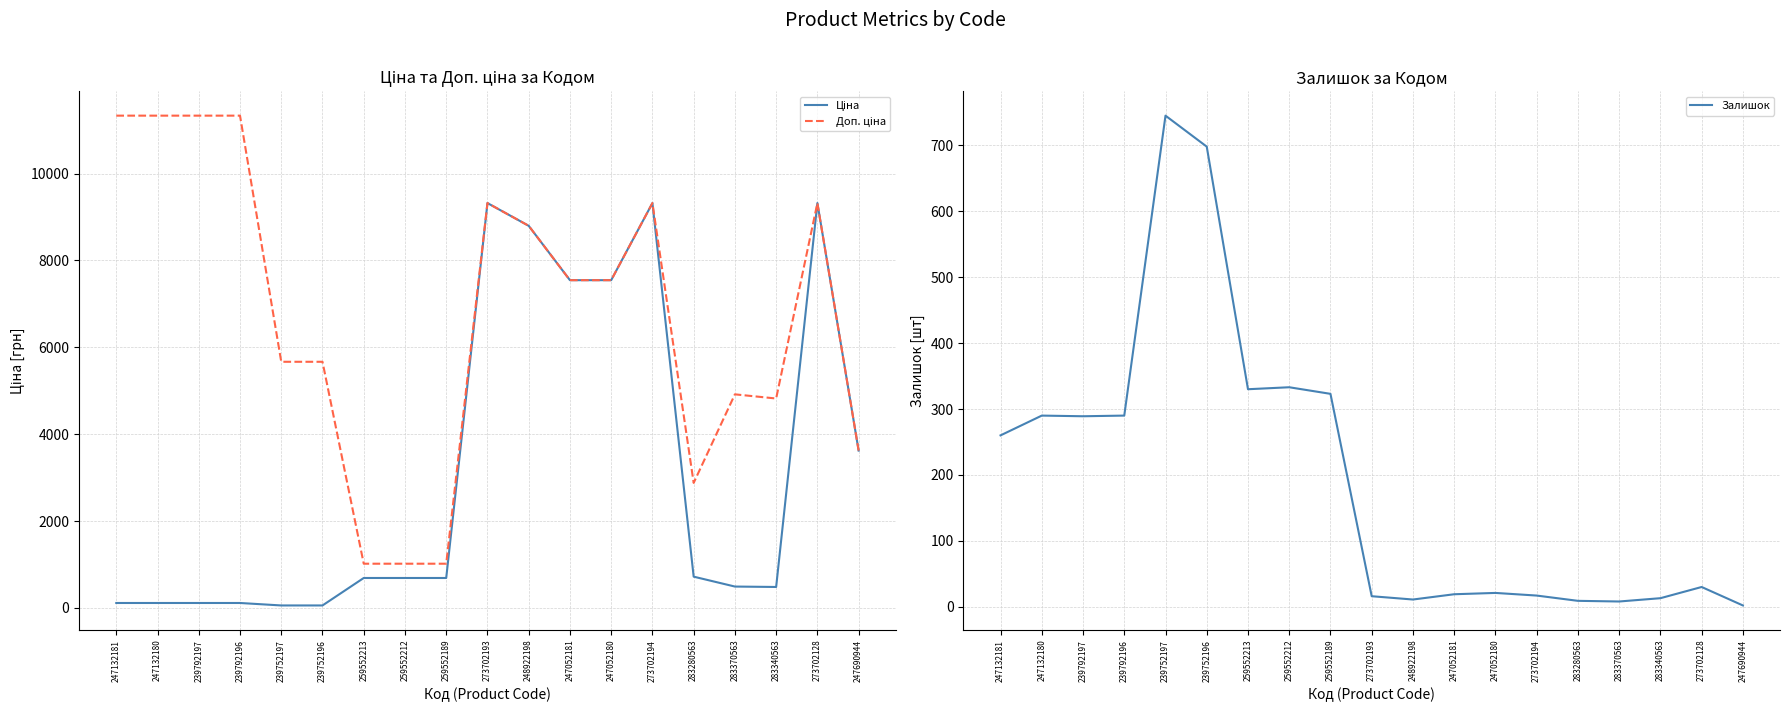

List the labels in order of Залишок value, largest first.

239752197, 239752196, 259552212, 259552213, 259552189, 247132180, 239792196, 239792197, 247132181, 273702128, 247052180, 247052181, 273702194, 273702193, 283340563, 248922198, 283280563, 283370563, 247690944